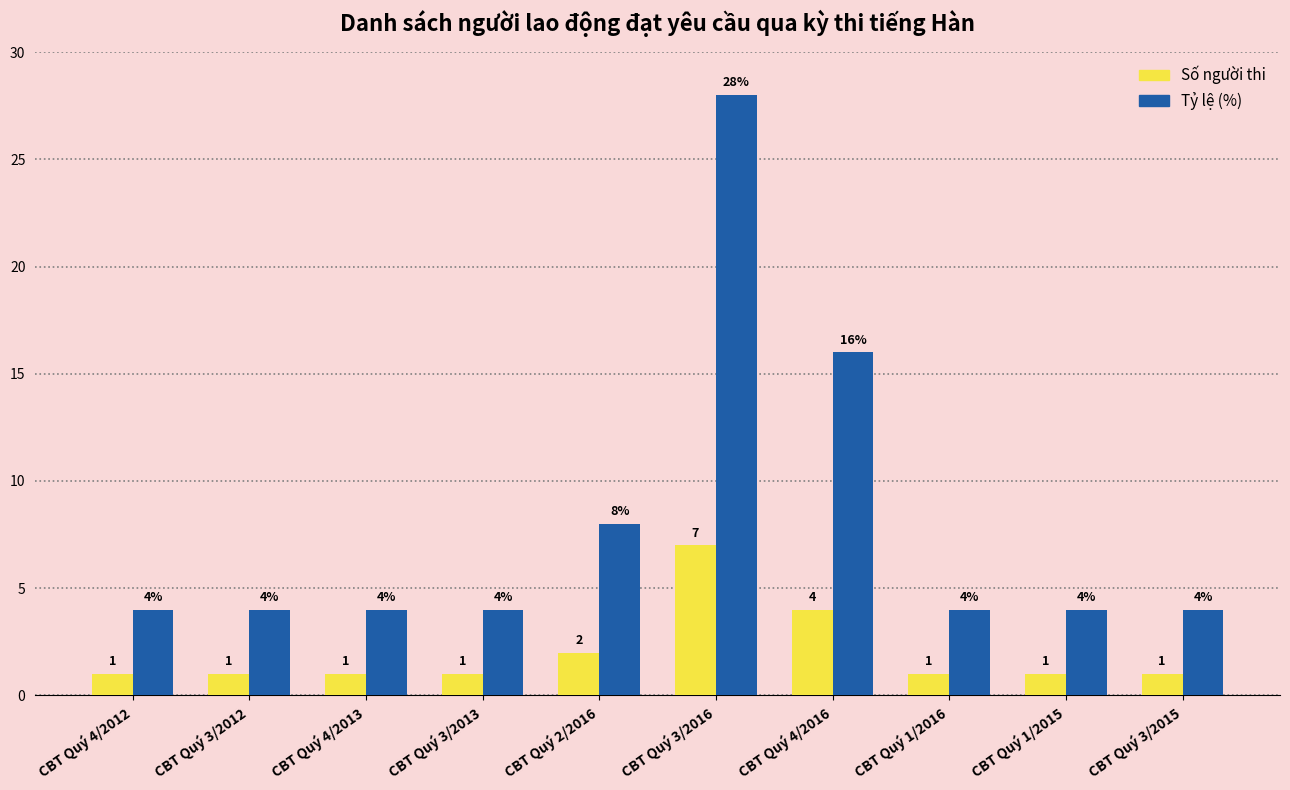

At CBT Quý 3/2012, list the series in order from largest to smallest.

Tỷ lệ (%), Số người thi